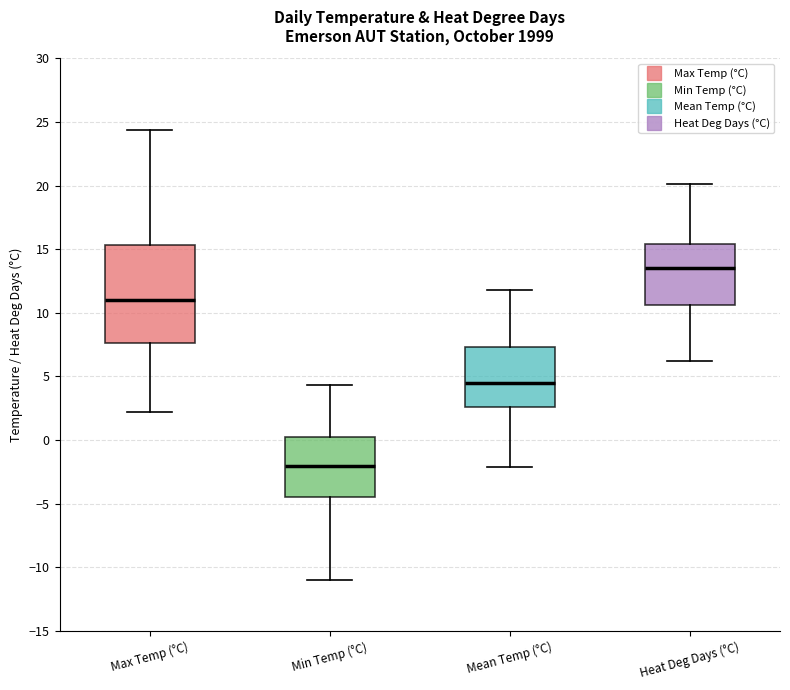

Reading left to right, transcribe this box plot: for each box, give where its median line is, the range the box spans, and where its two whiskers end, as read against the y-axis. The values are not printed on the chart, so give them approximately, as read against the axis.

Max Temp (°C): median 11.0, box 7.5 to 15.5, whiskers 2.0 to 24.5
Min Temp (°C): median -2.0, box -4.5 to 0.5, whiskers -11.0 to 4.5
Mean Temp (°C): median 4.5, box 2.5 to 7.5, whiskers -2.0 to 12.0
Heat Deg Days (°C): median 13.5, box 10.5 to 15.5, whiskers 6.0 to 20.0